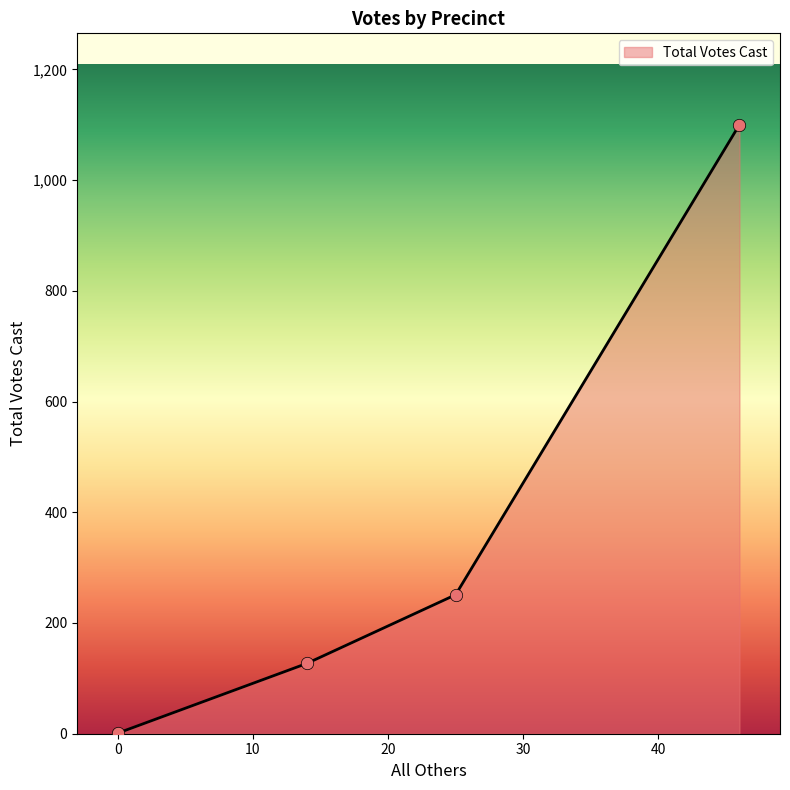

What is the maximum value shown in the chart?

1100